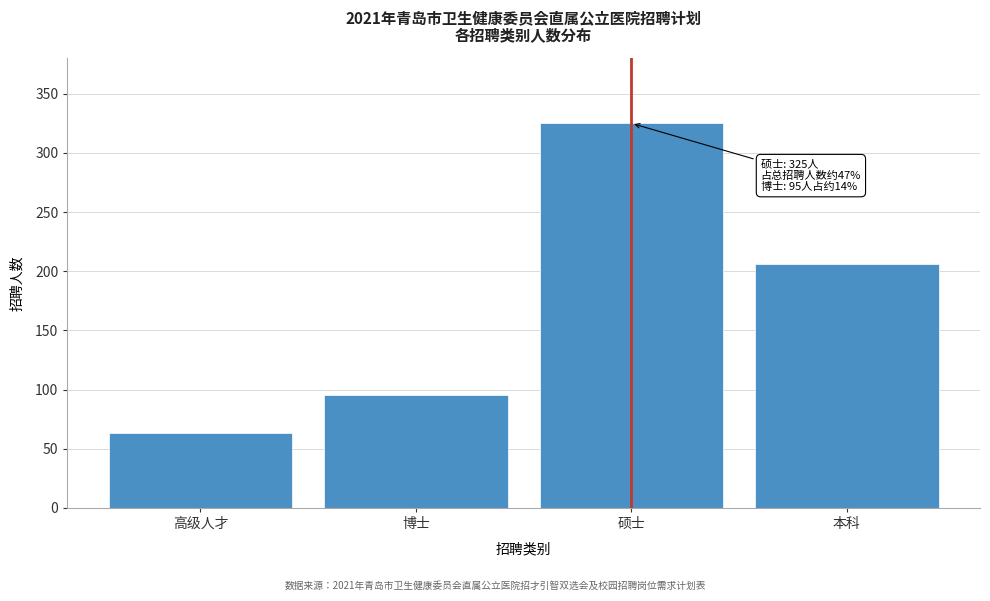

Reading right to left, transcribe all the data shown in this chart.

206	325	95	63